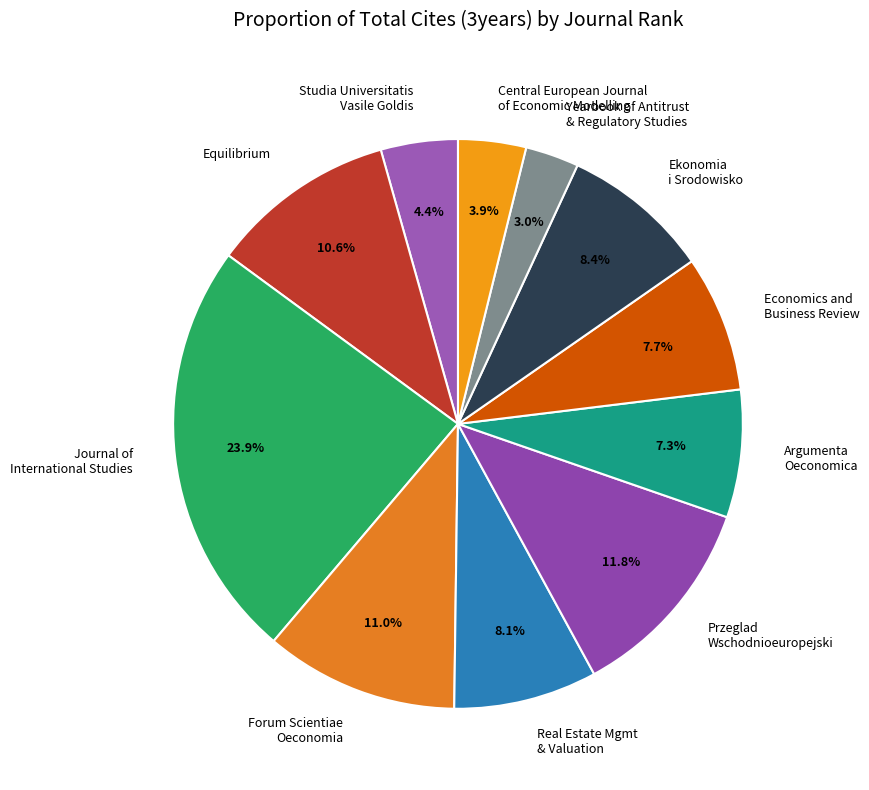

What percentage is NOT represented by Yearbook of Antitrust & Regulatory Studies?

97.0%